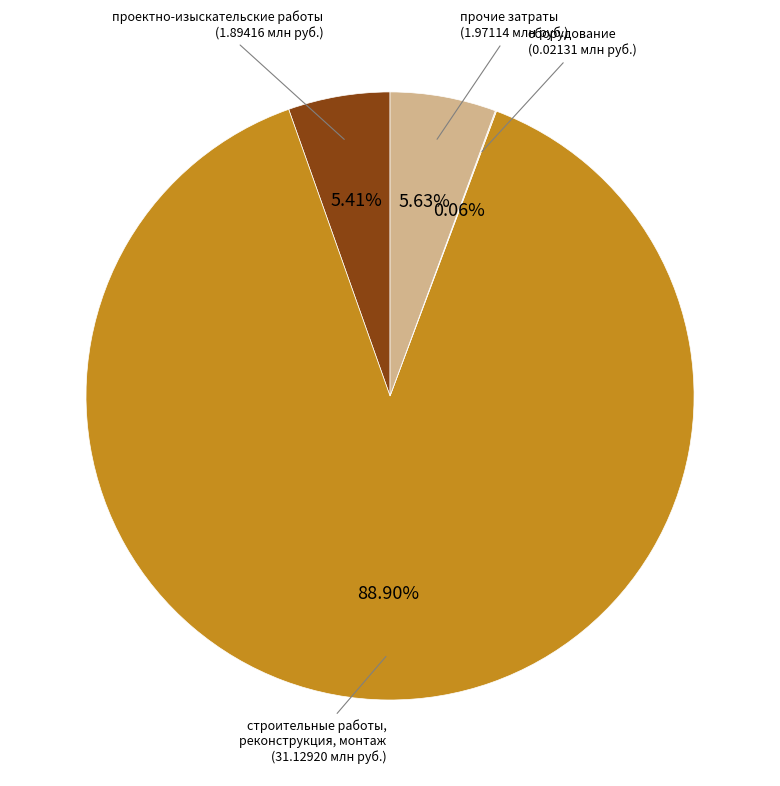

What is the total percentage of проектно-изыскательские работы and строительные работы, реконструкция, монтаж?

94.3%